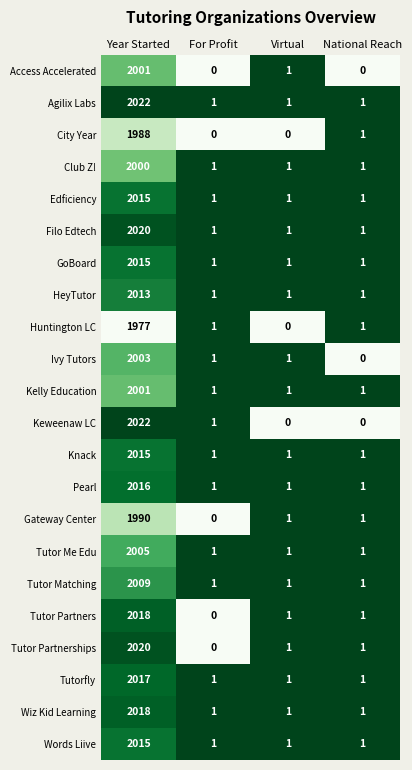

How many Wiz Kid Learning values are between 1 and 2018?

4